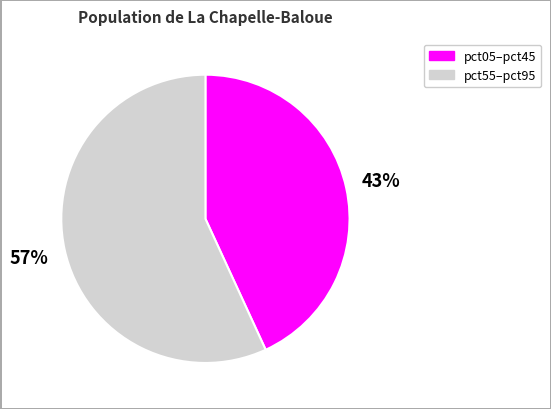

True or false: pct55–pct95 accounts for 57% of the total.

True